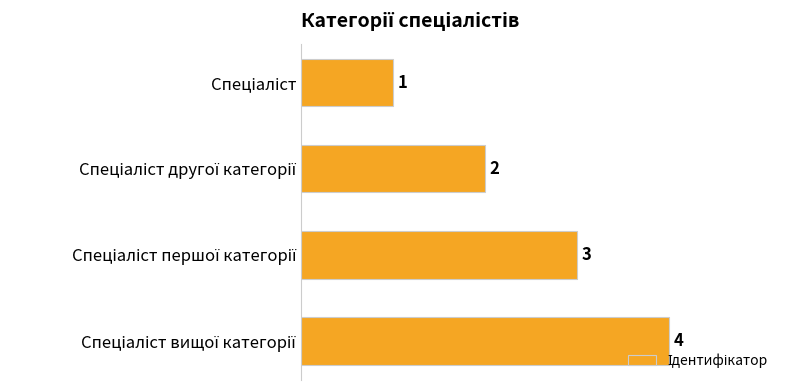

Are the bars horizontal?

Yes